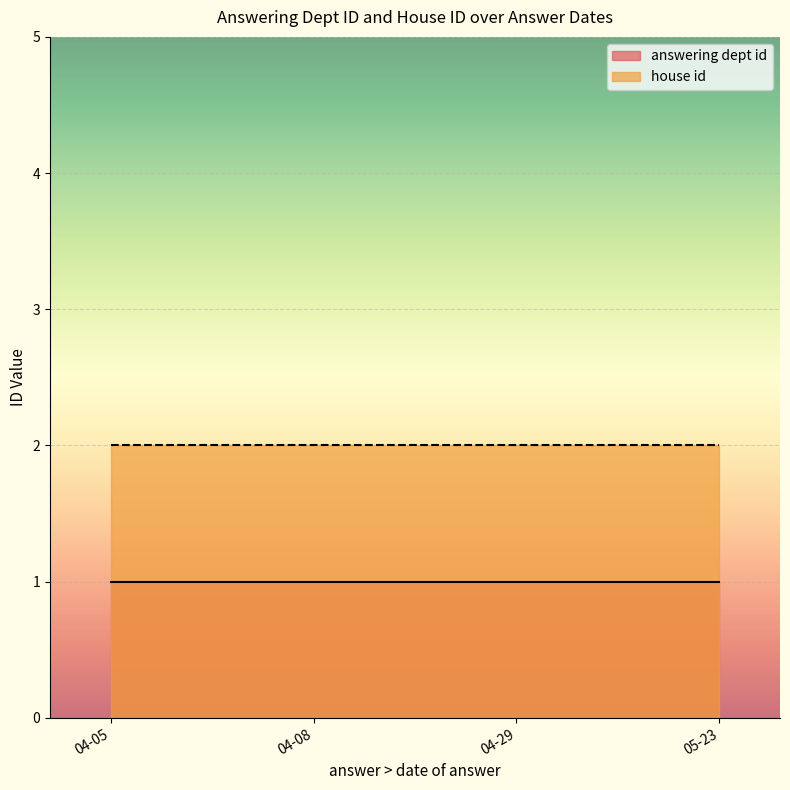

At which label does house id reach its minimum?

2024-05-23